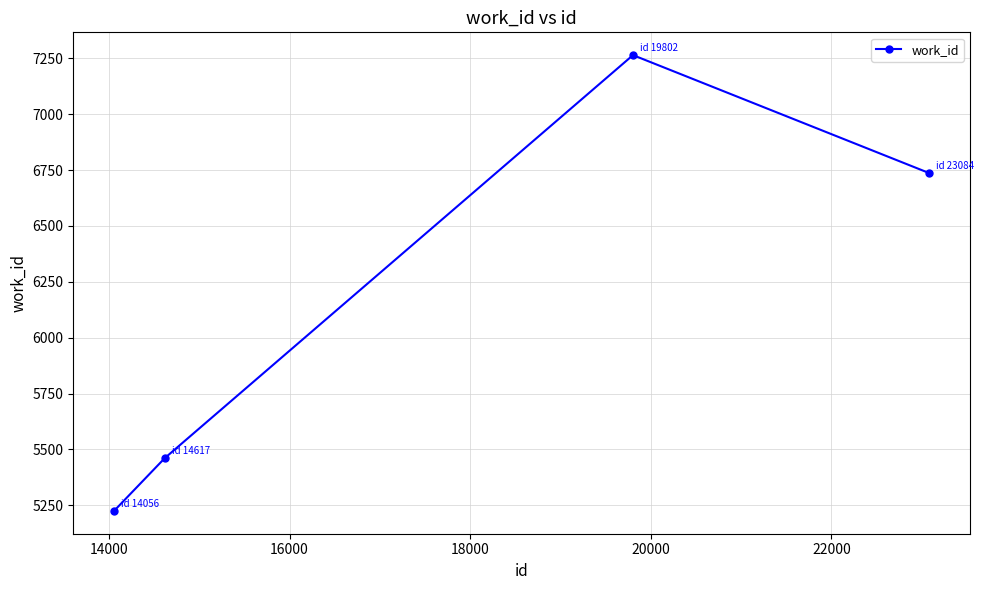

What is the average value?

6172